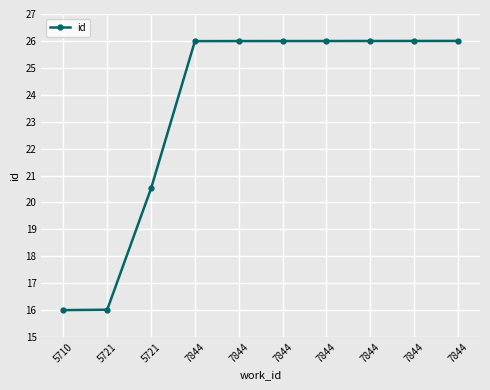

How many lines are shown in the chart?

1